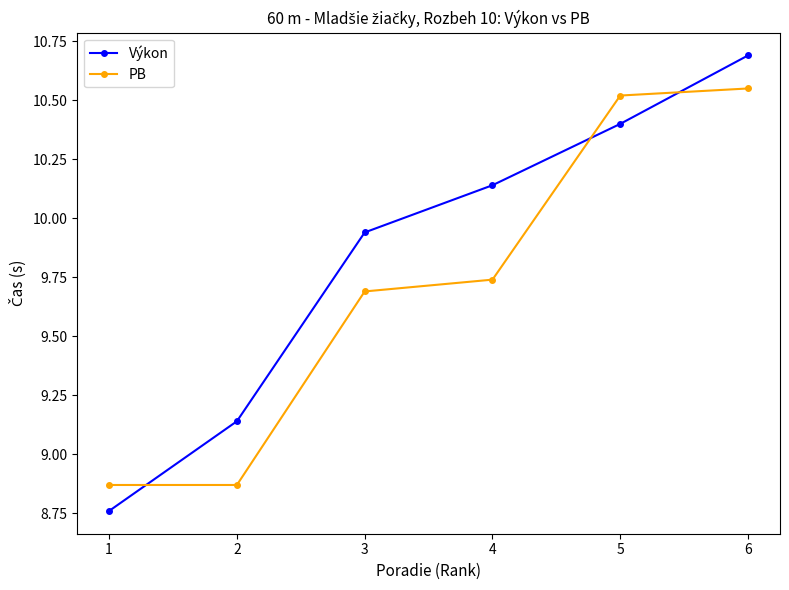

The PB series shows 4.0 at 3. True or false?

False